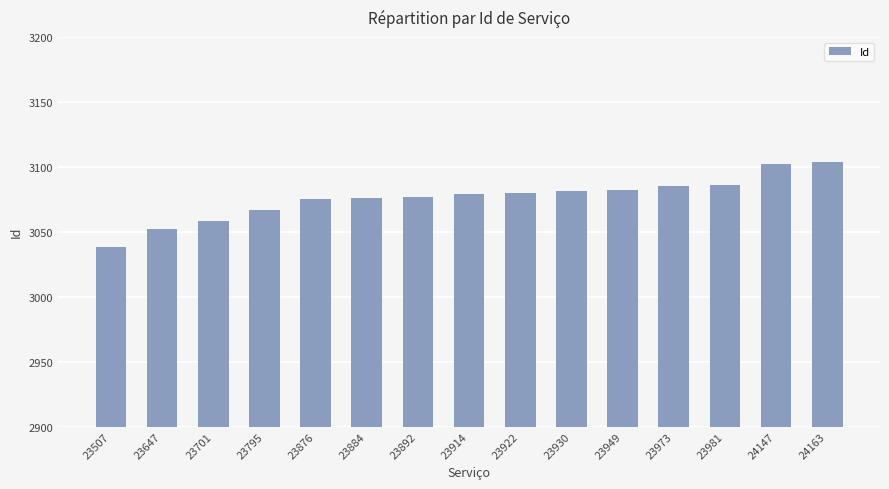

What is the value of the 9th bar from the left?

3080